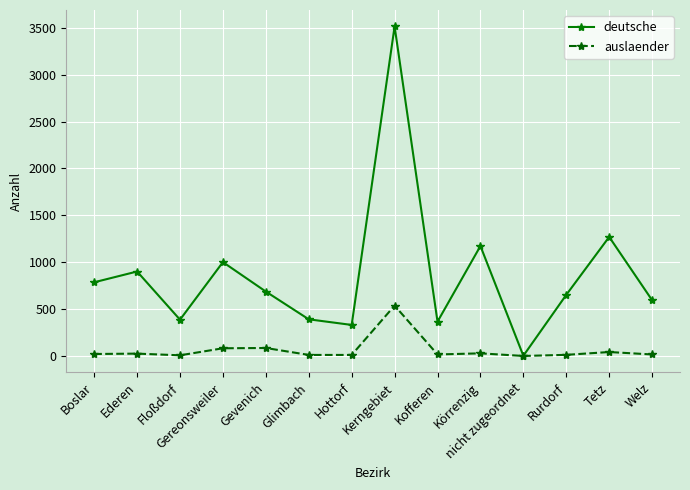

What are all the series names shown in the legend?

deutsche, auslaender